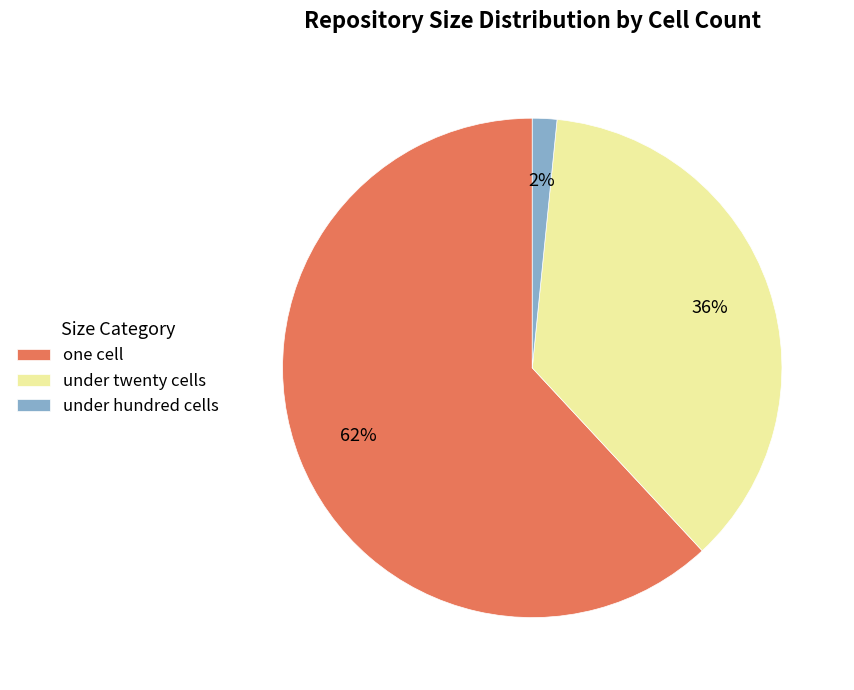

To the nearest percent, what is the average slice percentage?

33%